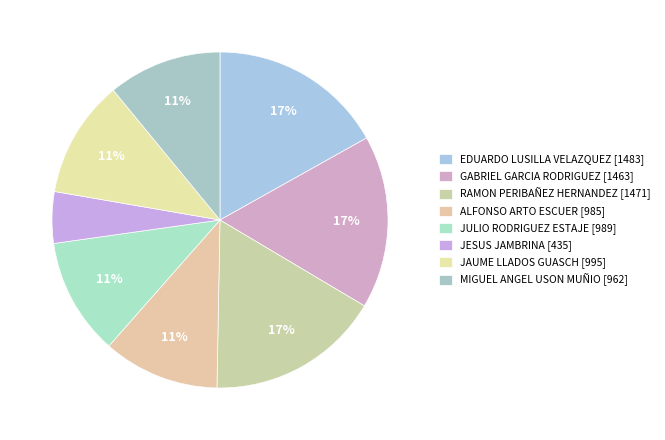

True or false: GABRIEL GARCIA RODRIGUEZ accounts for 17% of the total.

True